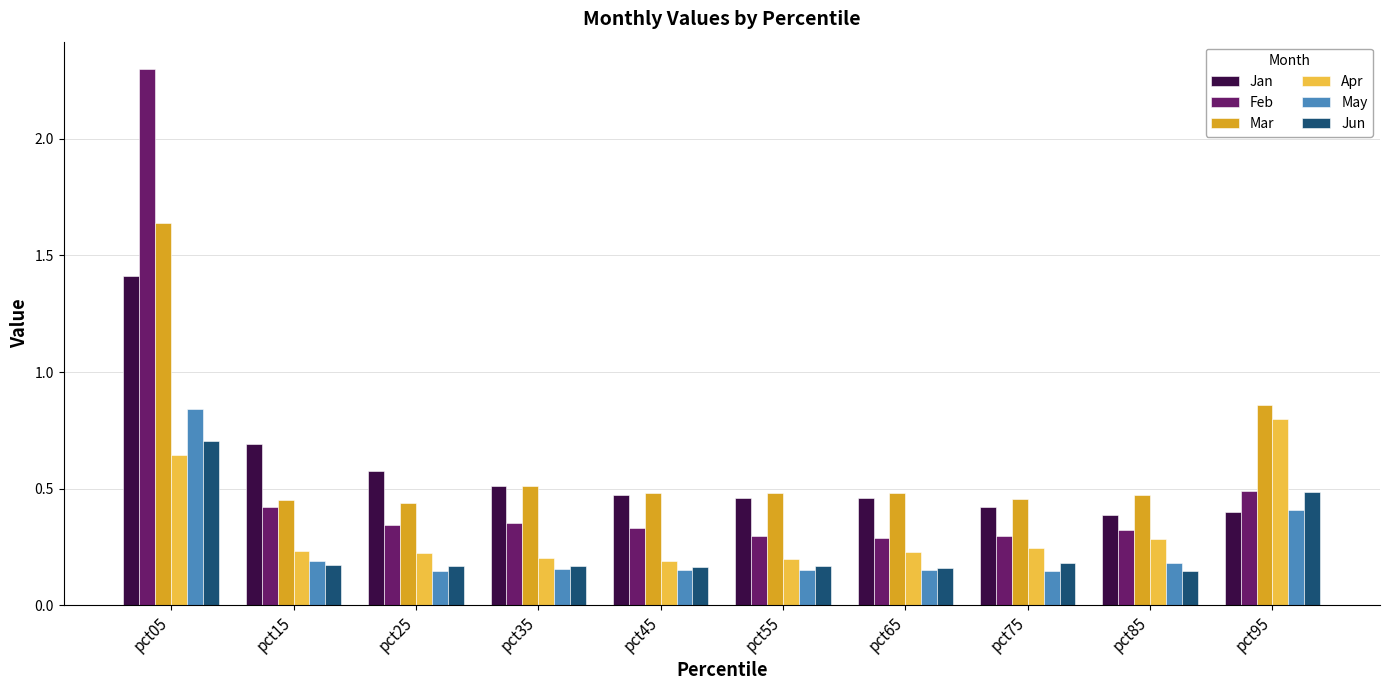

The value of Jun at pct95 is 0.5. True or false?

True